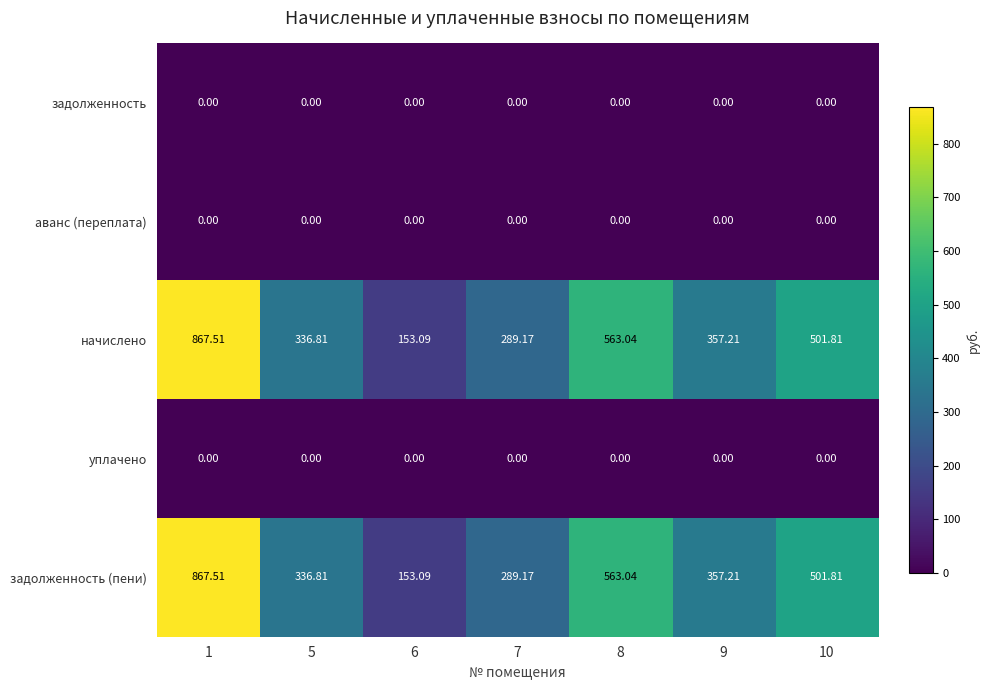

Is the value of аванс (переплата) at 9 greater than the value of задолженность (пени) at 9?

No